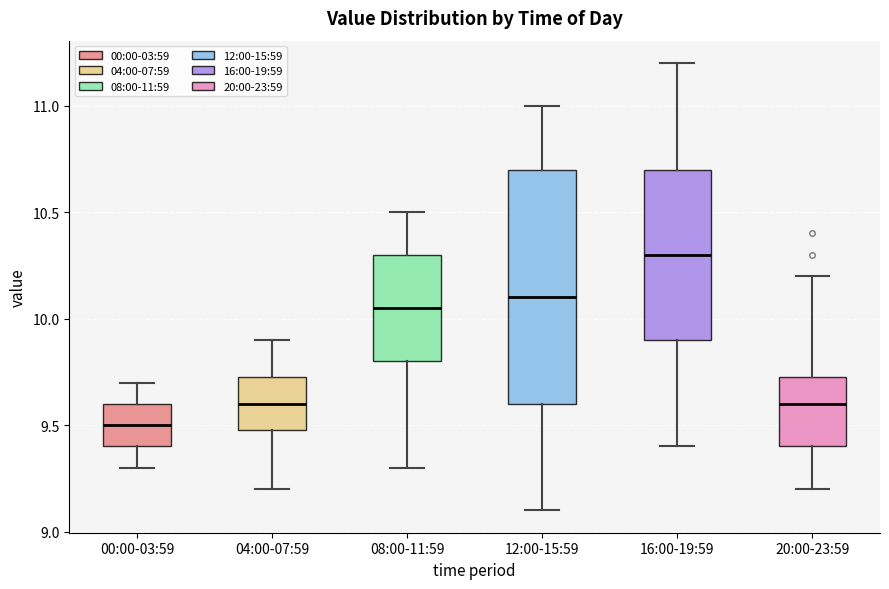

Which box has the lowest median line?

00:00-03:59